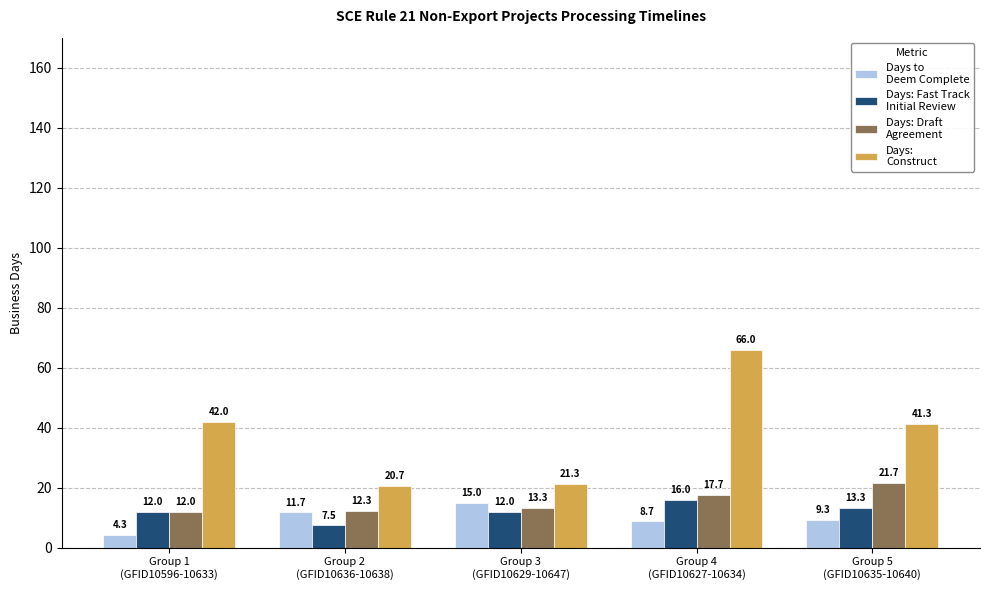

What position from the left is Group 5
(GFID10635-10640)?

5